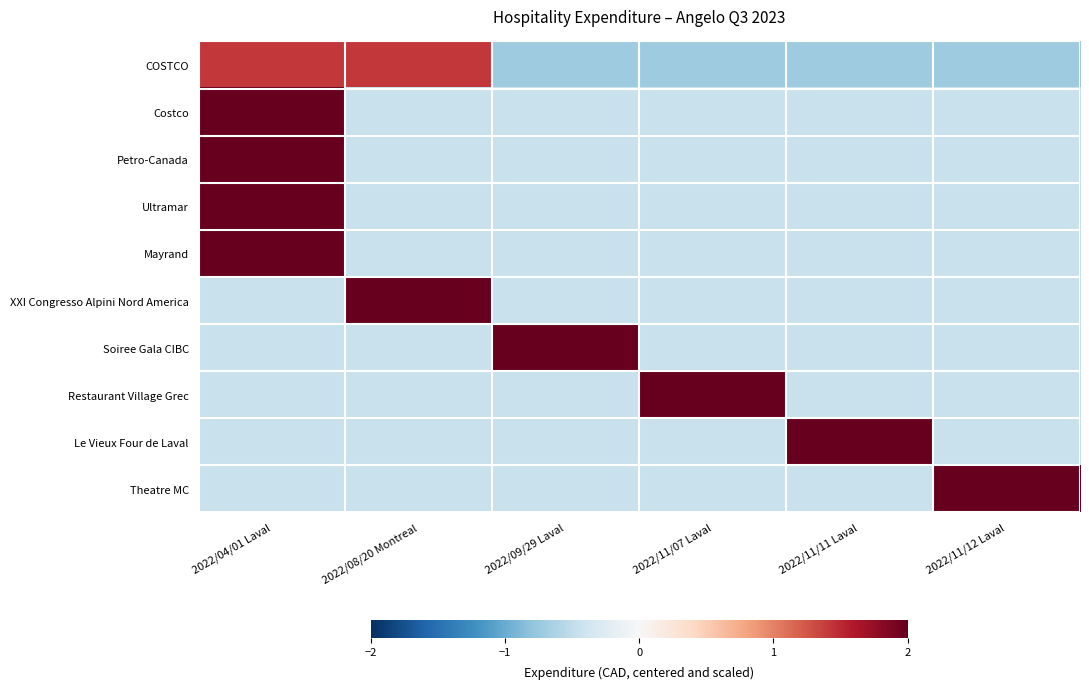

Between 2022/11/07 Laval and 2022/09/29 Laval, which is larger?

2022/11/07 Laval